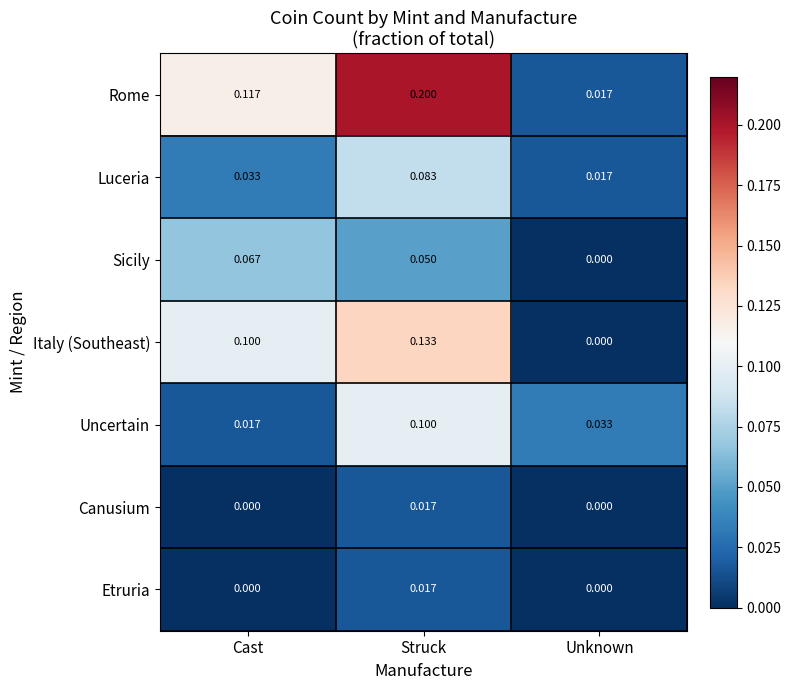

List the labels in order of Rome value, largest first.

Struck, Cast, Unknown